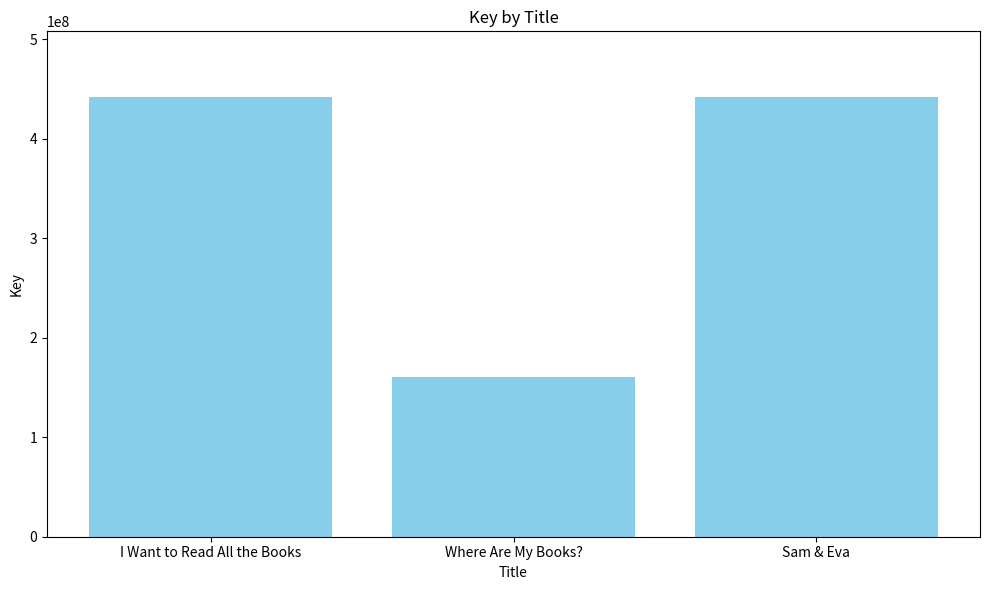

The value at Sam & Eva is 441652512. True or false?

True